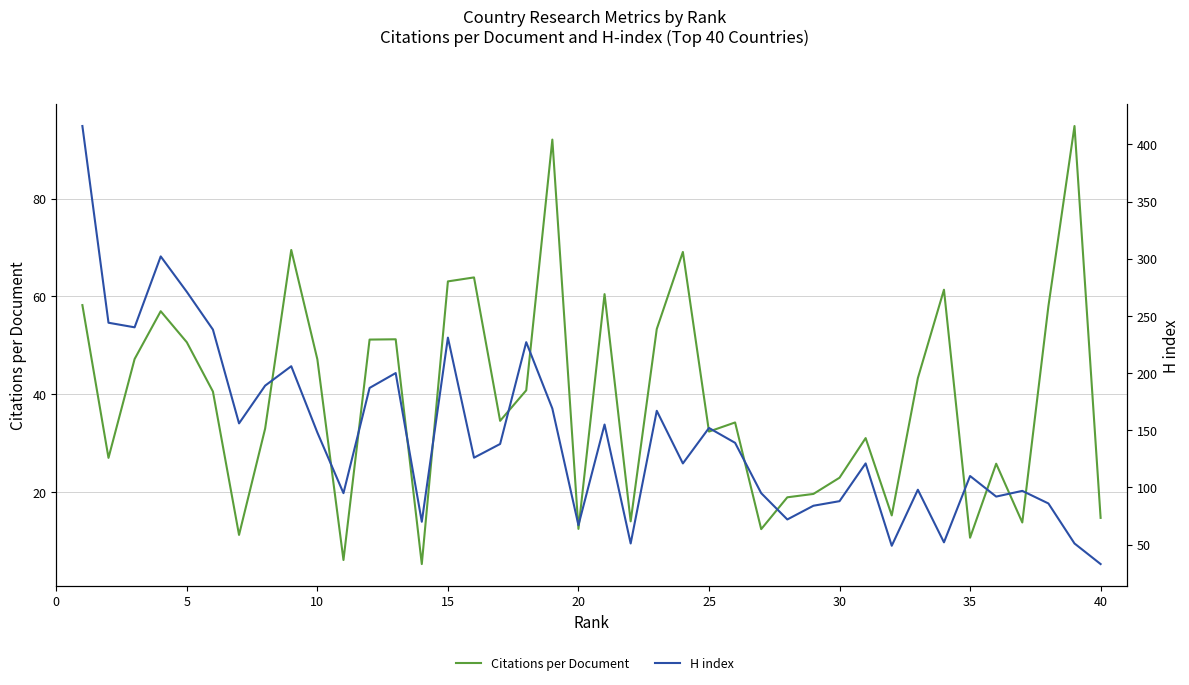

What is the minimum value for Citations per Document?

5.4